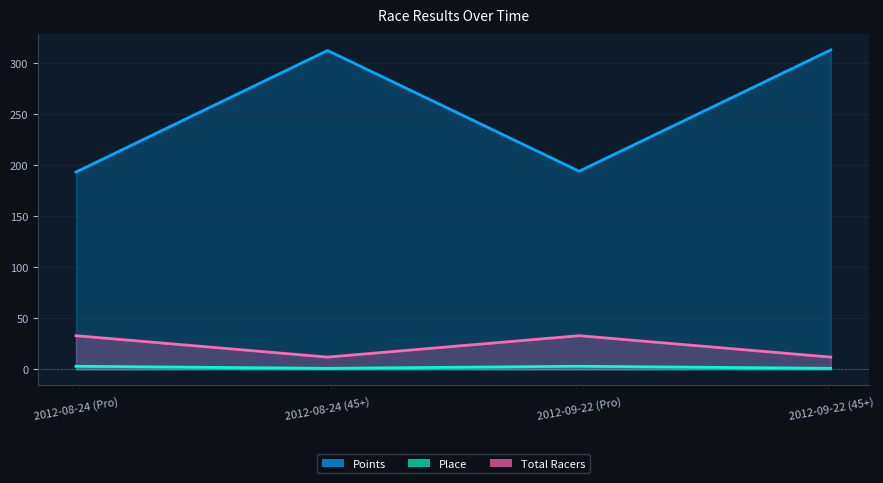

The value of Place at 2012-08-24 (Pro) is 3.0. True or false?

True